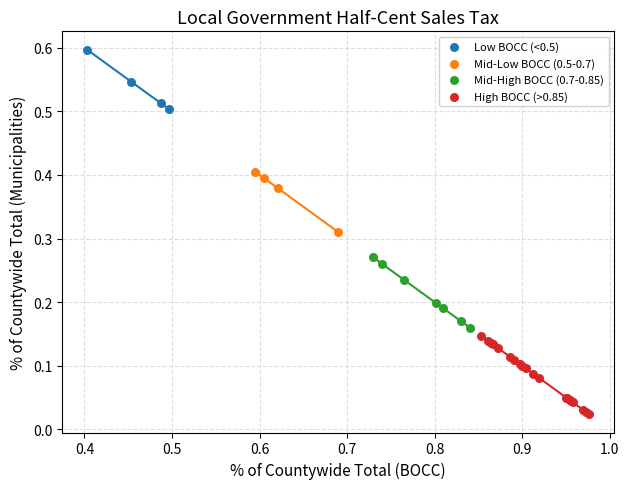

Which series reaches the maximum Y coordinate?

Low BOCC (<0.5)